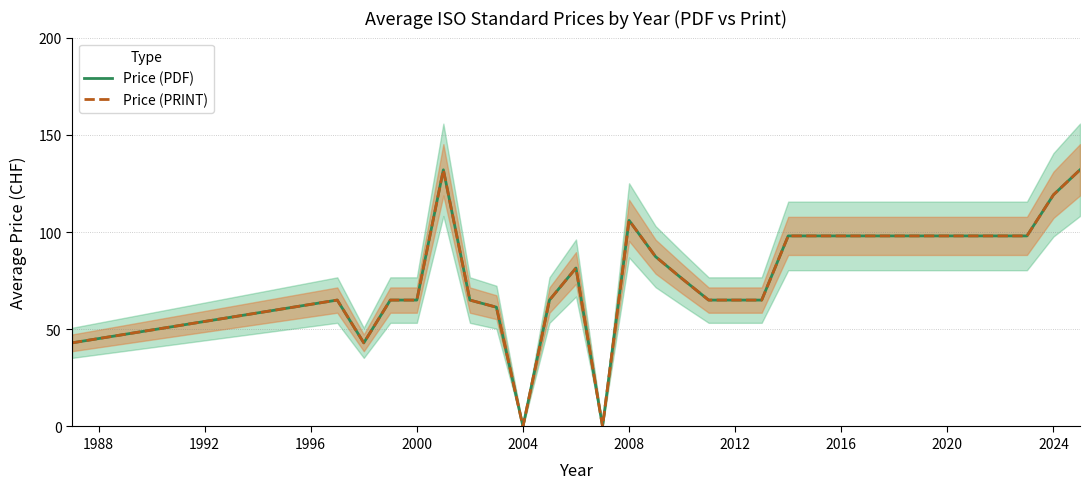

Does the chart have visible grid lines?

Yes